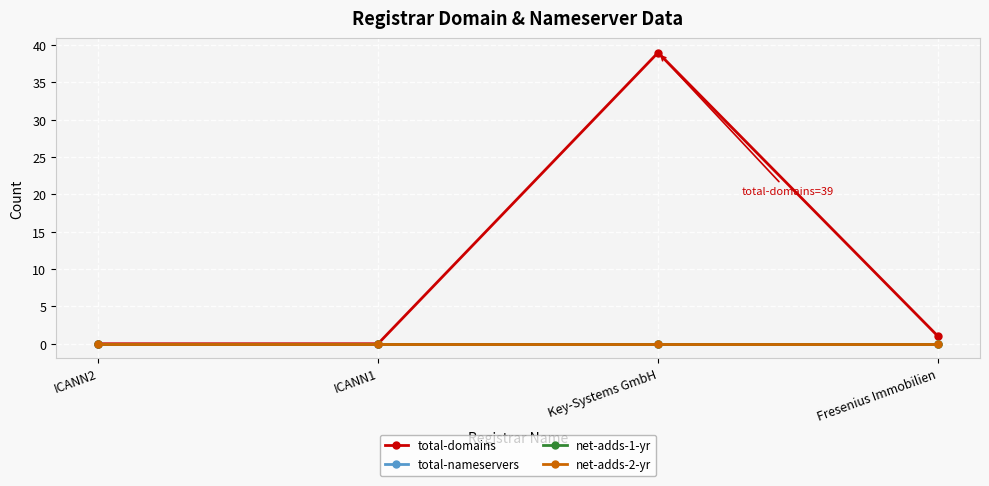

What is the label of the 2nd point from the left?

ICANN1